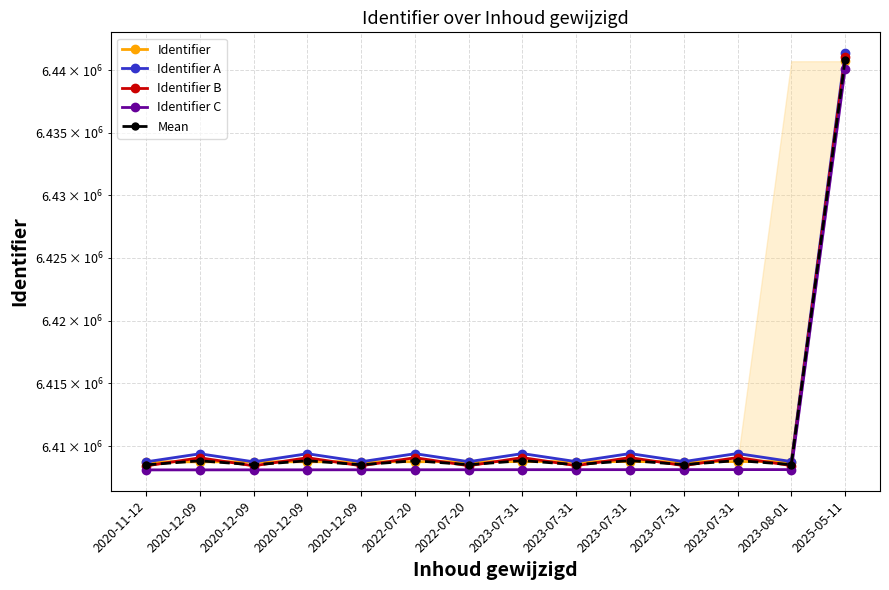

List the series in order of their peak value, lowest first.

Identifier C, Identifier, Mean, Identifier B, Identifier A